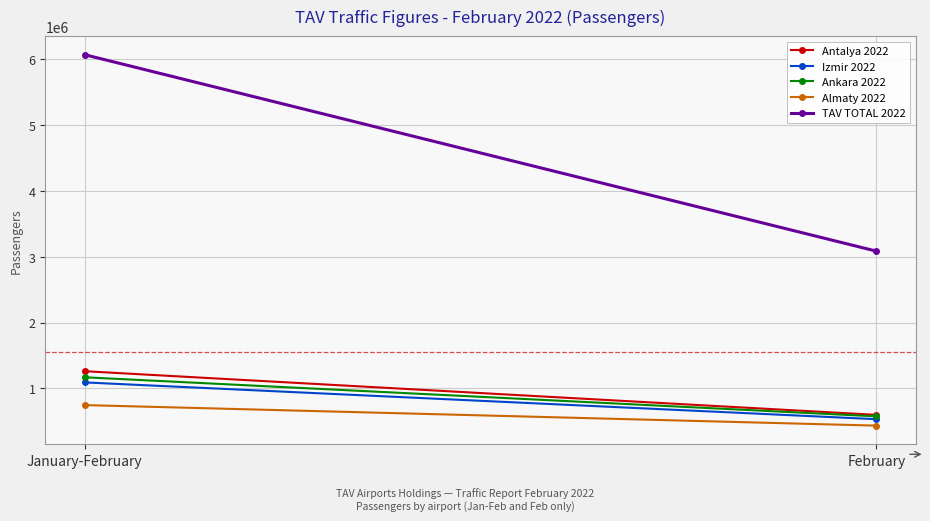

Reading left to right, extract all data points from this chart.

Antalya 2022: January-February=1260731	February=598394
Izmir 2022: January-February=1090741	February=532878
Ankara 2022: January-February=1168651	February=575691
Almaty 2022: January-February=746601	February=435130
TAV TOTAL 2022: January-February=6063240	February=3083234